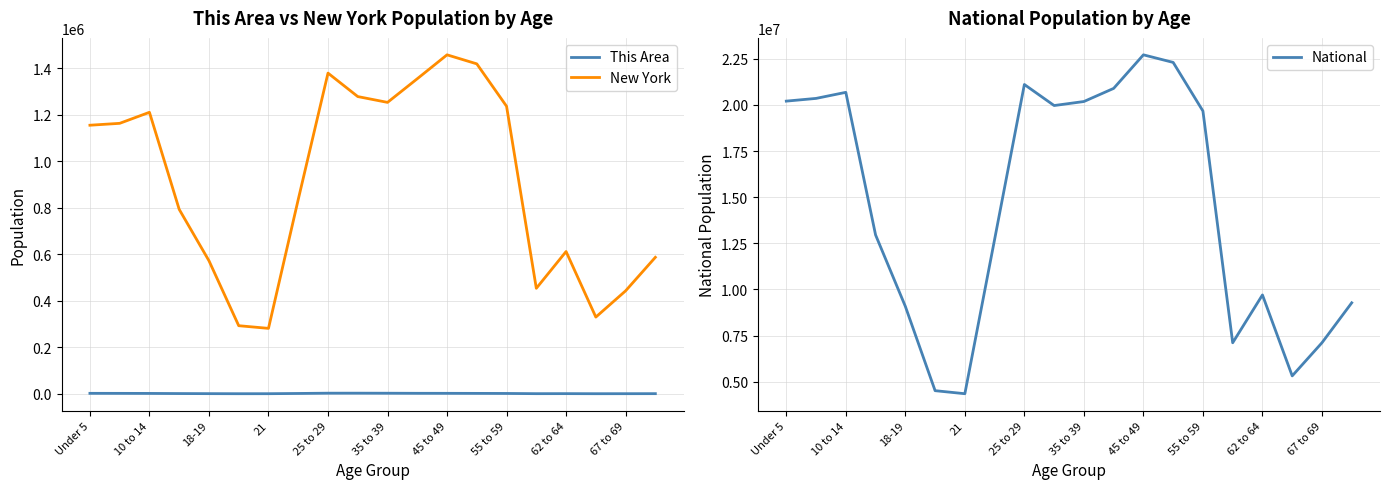

What is the minimum value shown in the chart?

363